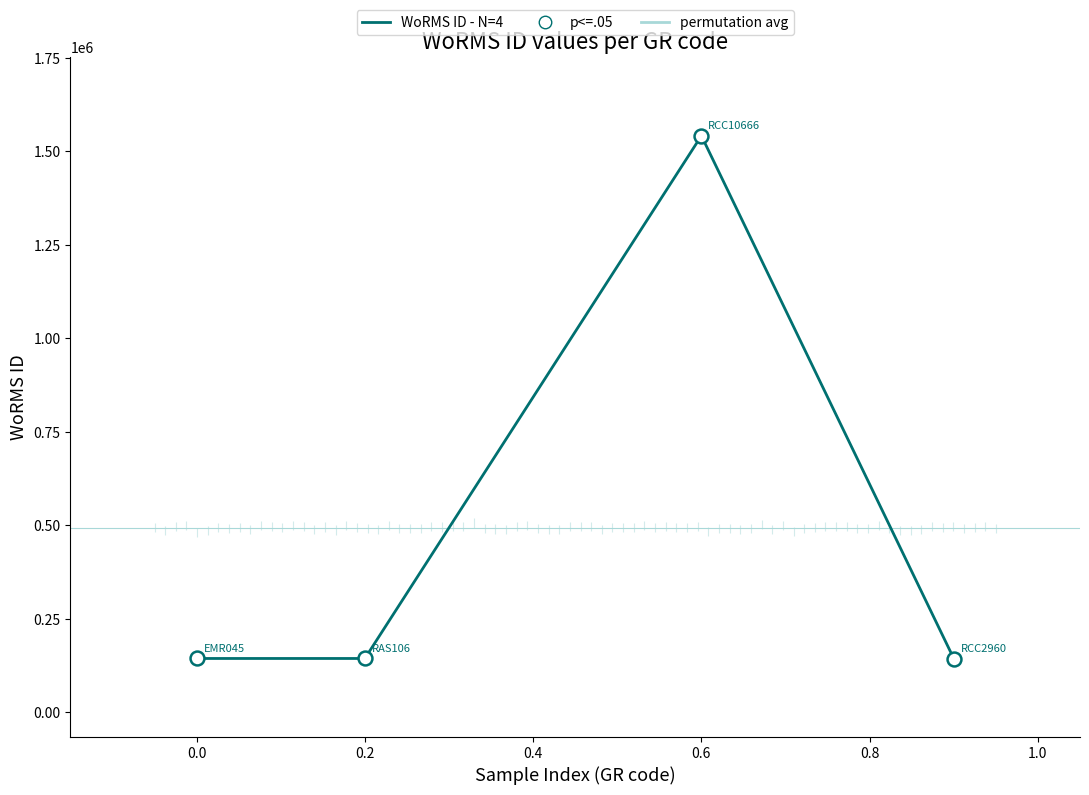

At how many categories does at least one series exceed 986997?

1